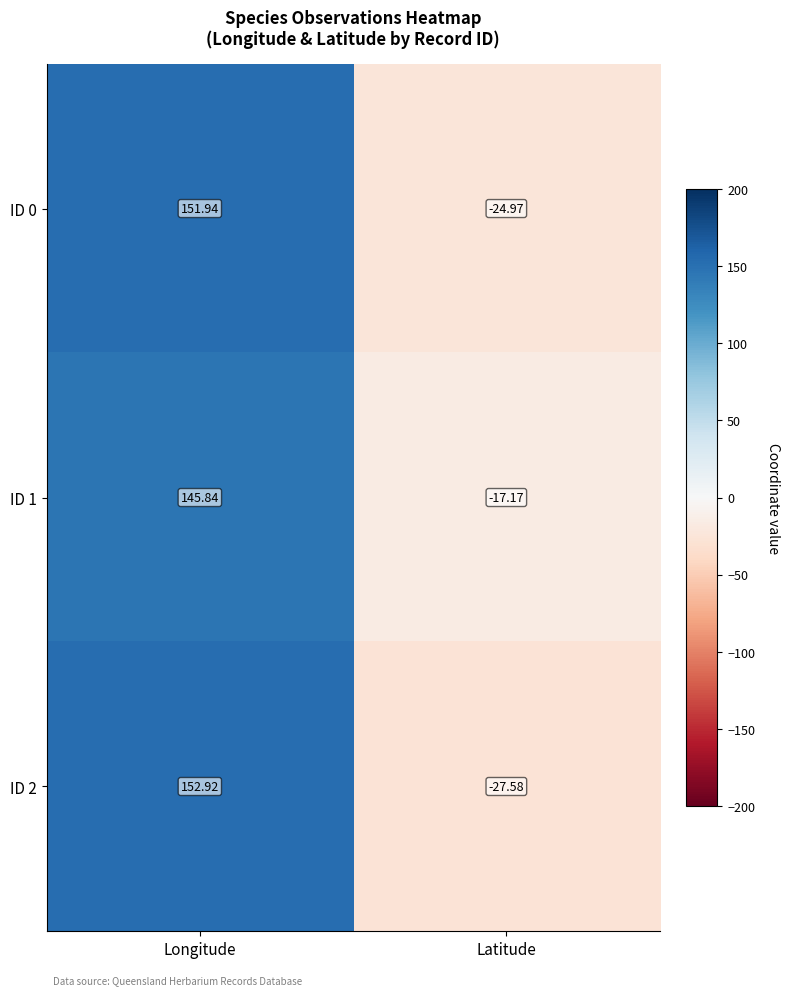

Rank the series by their maximum value, from lowest to highest.

ID 1, ID 0, ID 2